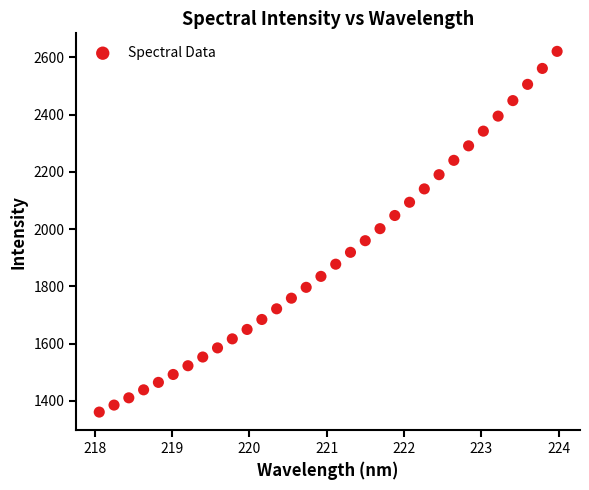

What is the range of Y values (max minus min)?

1259.3